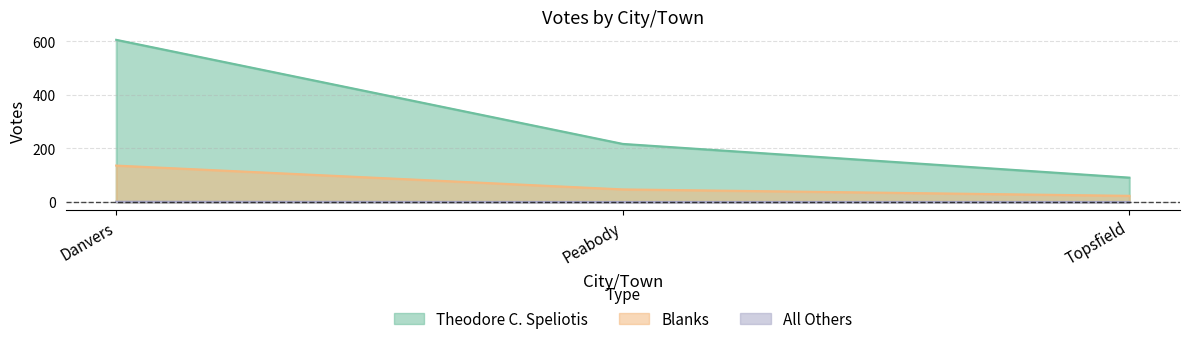

What is the sum of all Blanks values?

206